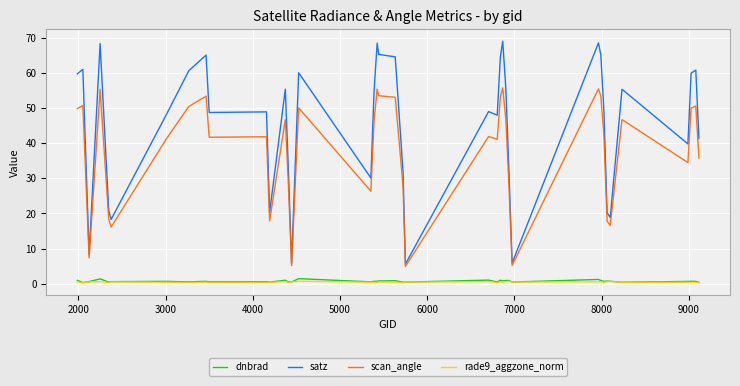

What is the maximum value for satz?

69.0